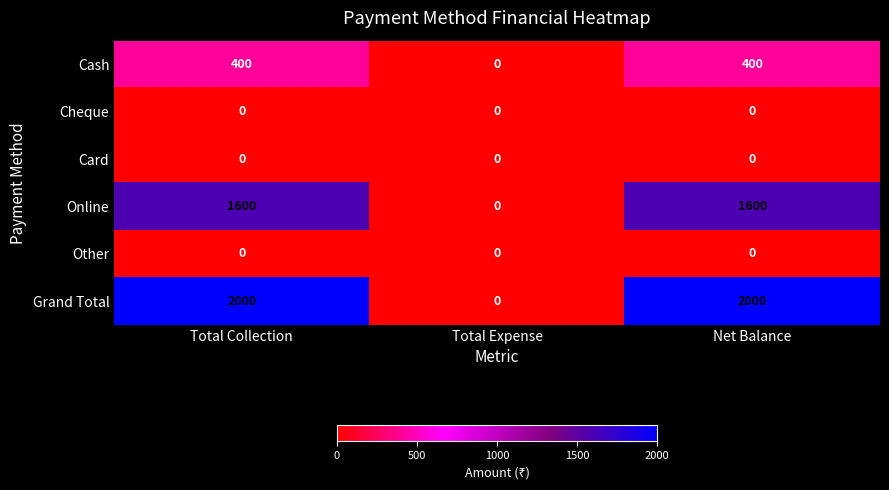

Reading right to left, what are all the values shown in this chart?

Cash: 400	0	400
Cheque: 0	0	0
Card: 0	0	0
Online: 1600	0	1600
Other: 0	0	0
Grand Total: 2000	0	2000